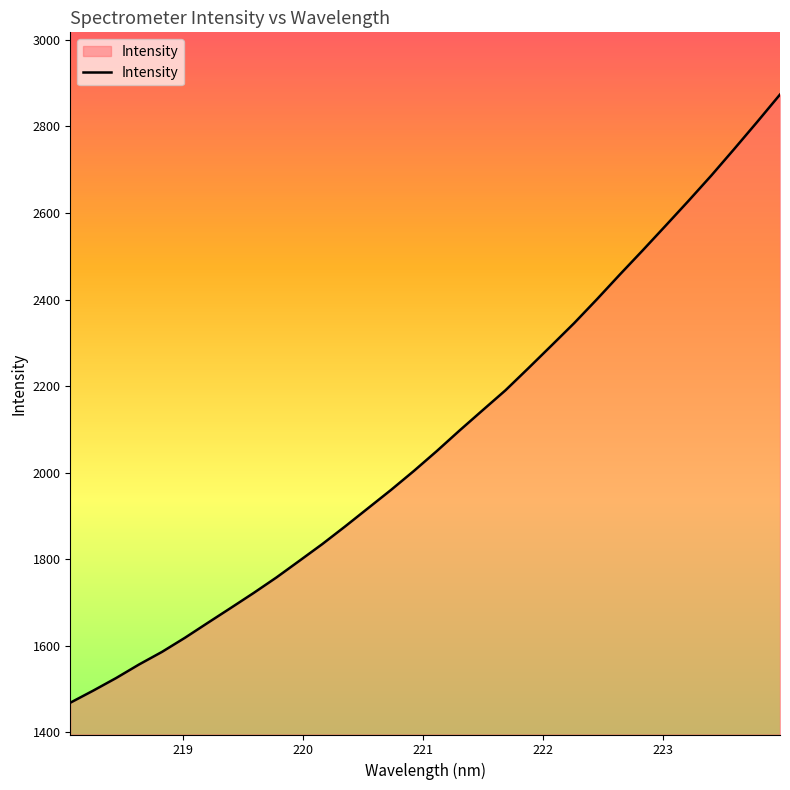

What is the maximum value shown in the chart?

2873.8